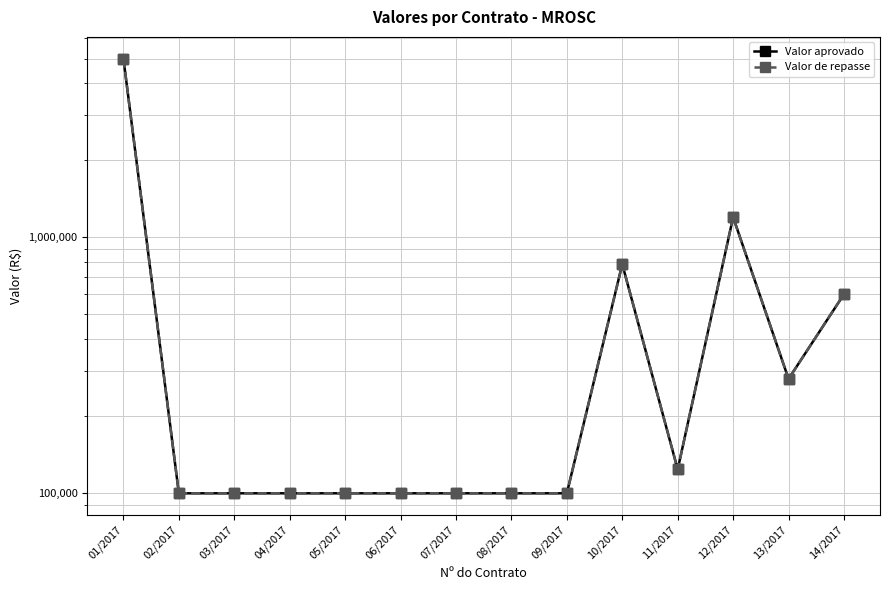

What is the sum of the Valor de repasse values at 08/2017 and 01/2017?

5100000